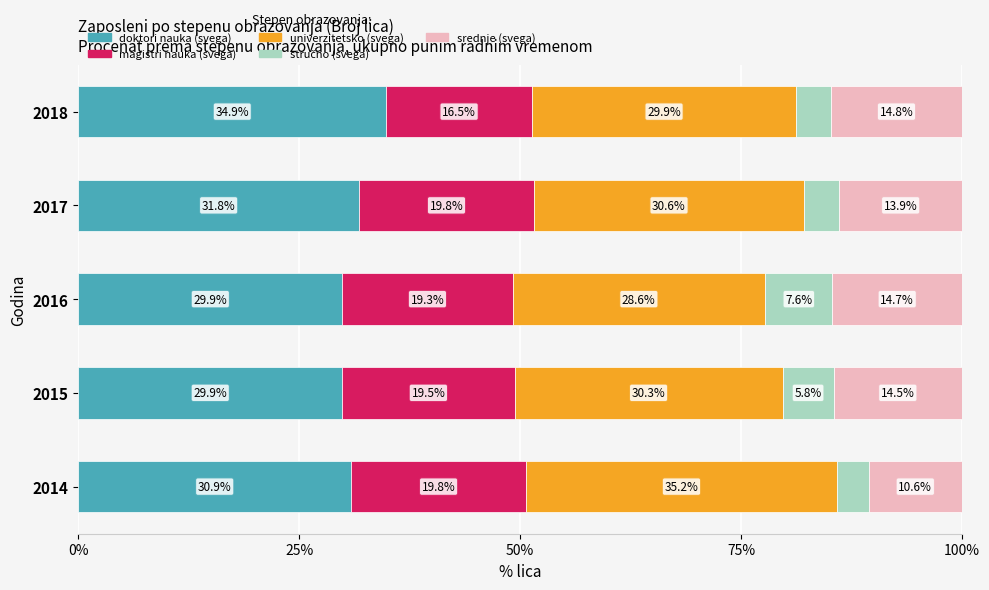

What is the maximum value for doktori nauka (svega)?

34.9